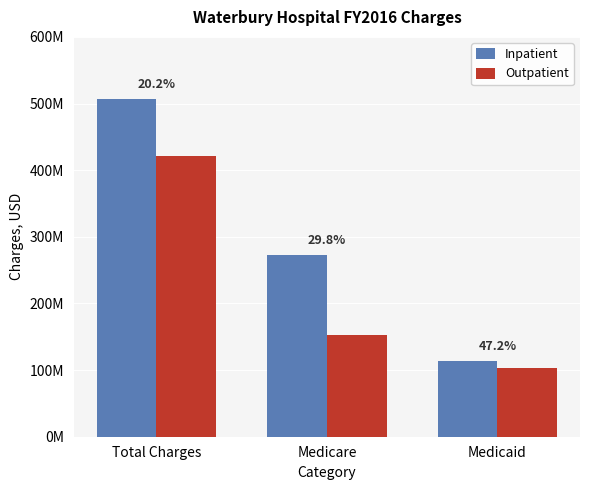

Are the bars horizontal?

No